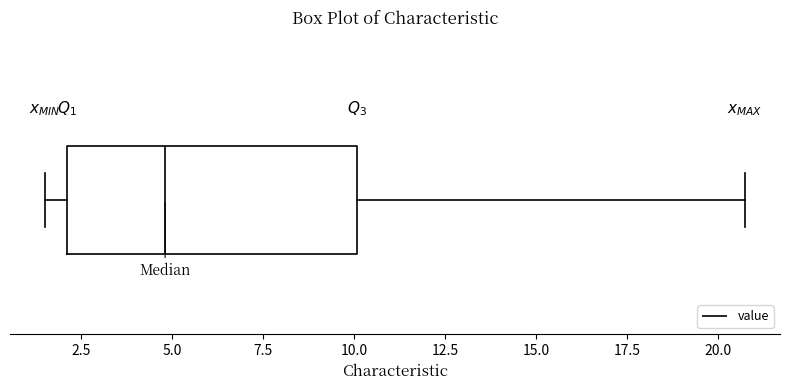

Where does the median line of the box sit on the x-axis? The values are not printed on the chart, so give them approximately, as read against the axis.

5.0